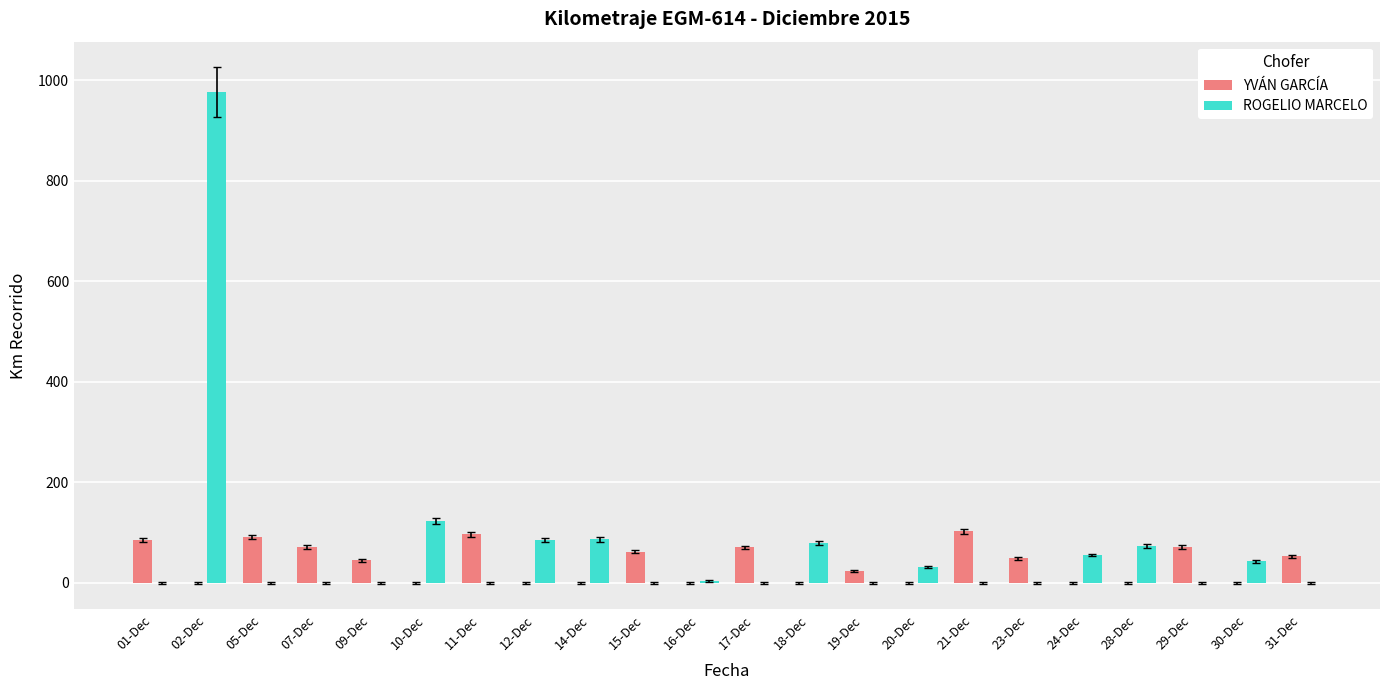

At which category is the sum across all series the highest?

02-Dec